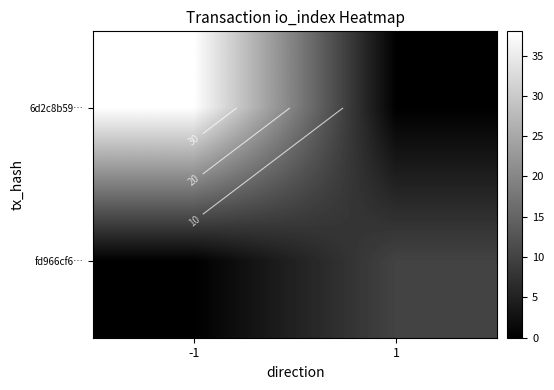

At which category does the chart reach its peak across all series?

-1